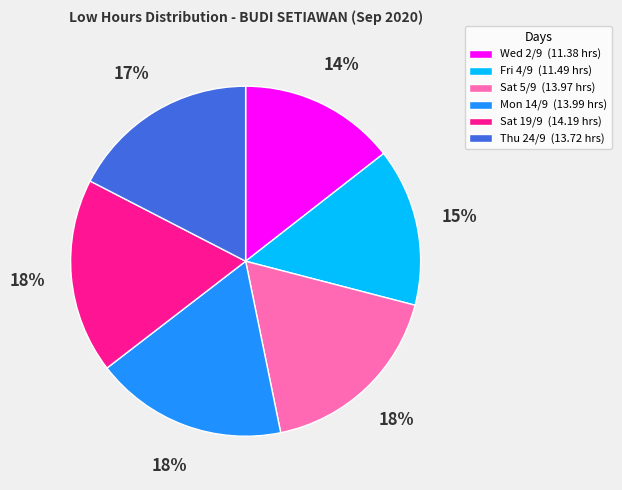

To the nearest percent, what is the difference between the Fri 4/9 and Sat 19/9 slice percentages?

3%